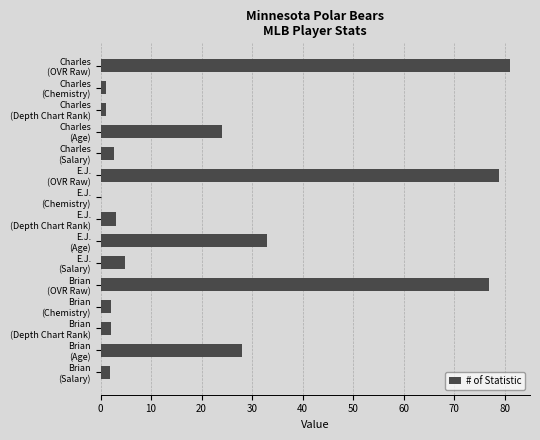

What is the greatest value displayed?

81.0